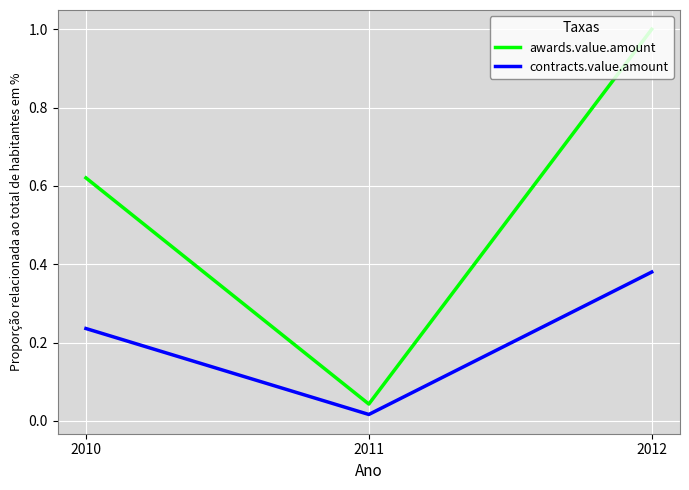

Which series has the largest range (max minus min)?

awards.value.amount